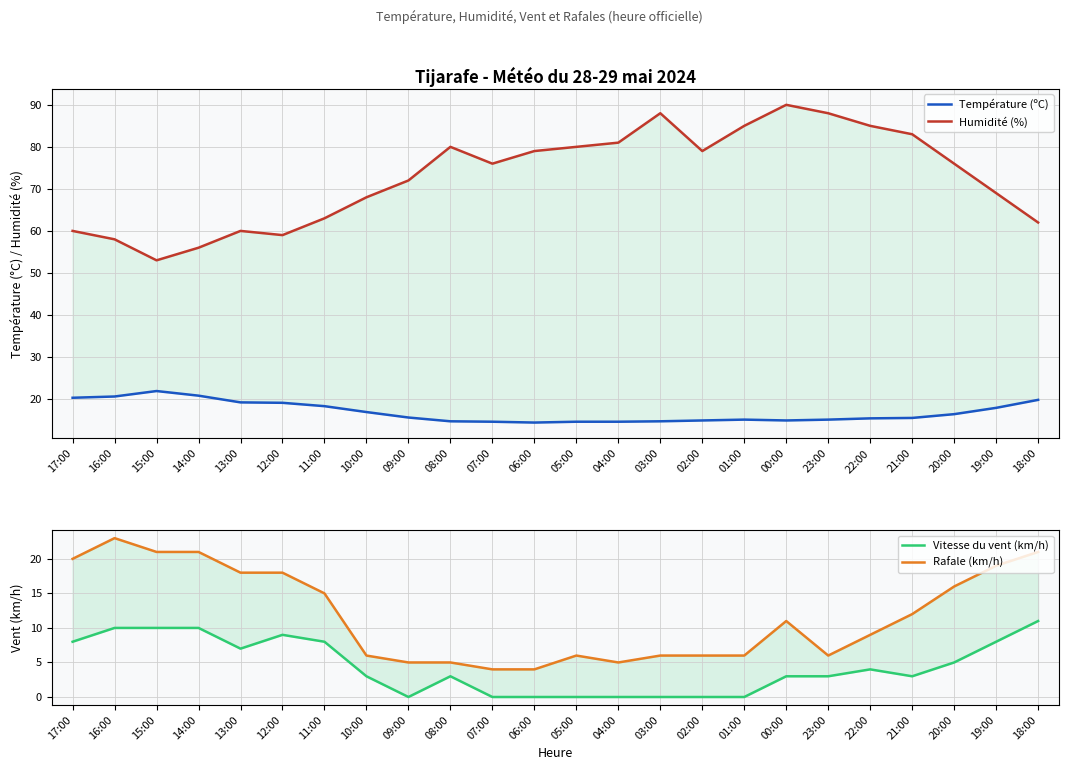

List the series in order of their peak value, highest first.

Humidité (%), Rafale (km/h), Température (ºC), Vitesse du vent (km/h)